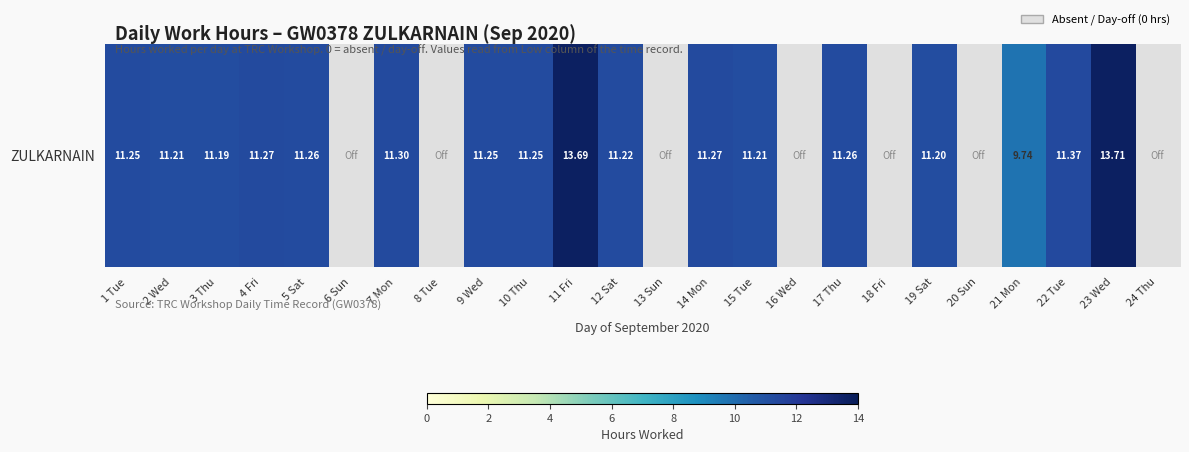

Where is the data nearest to the value 6?

21 Mon